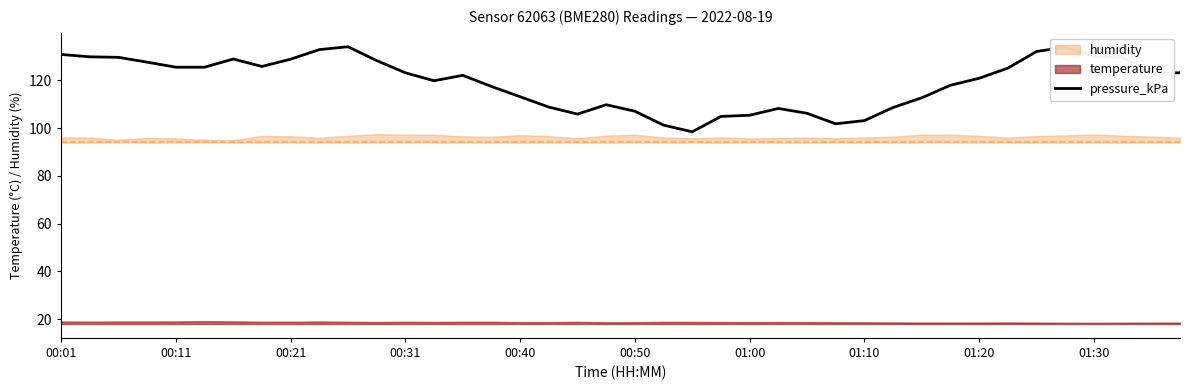

Is it true that pressure_kPa equals 128.9 at 00:21?

True